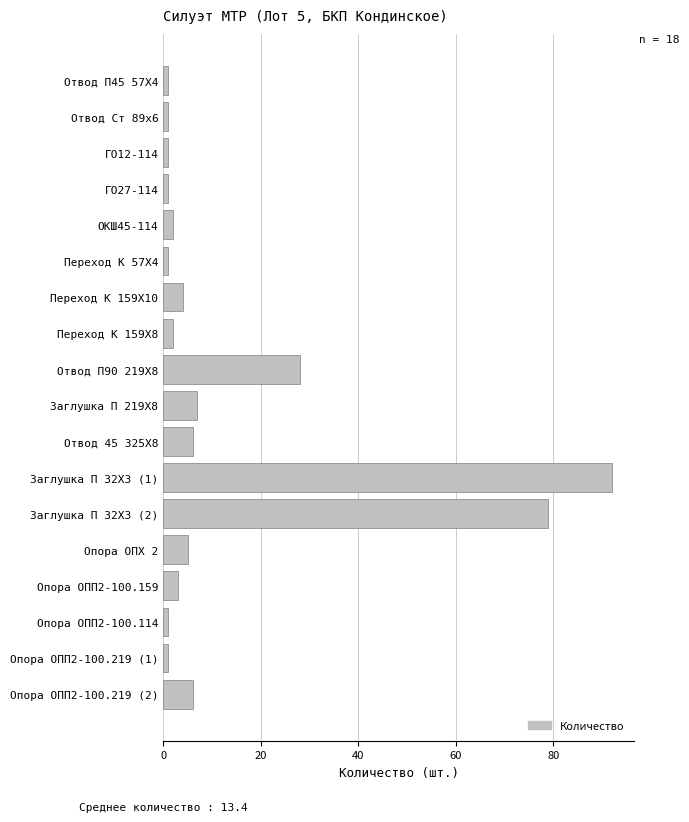

What is the greatest value displayed?

92